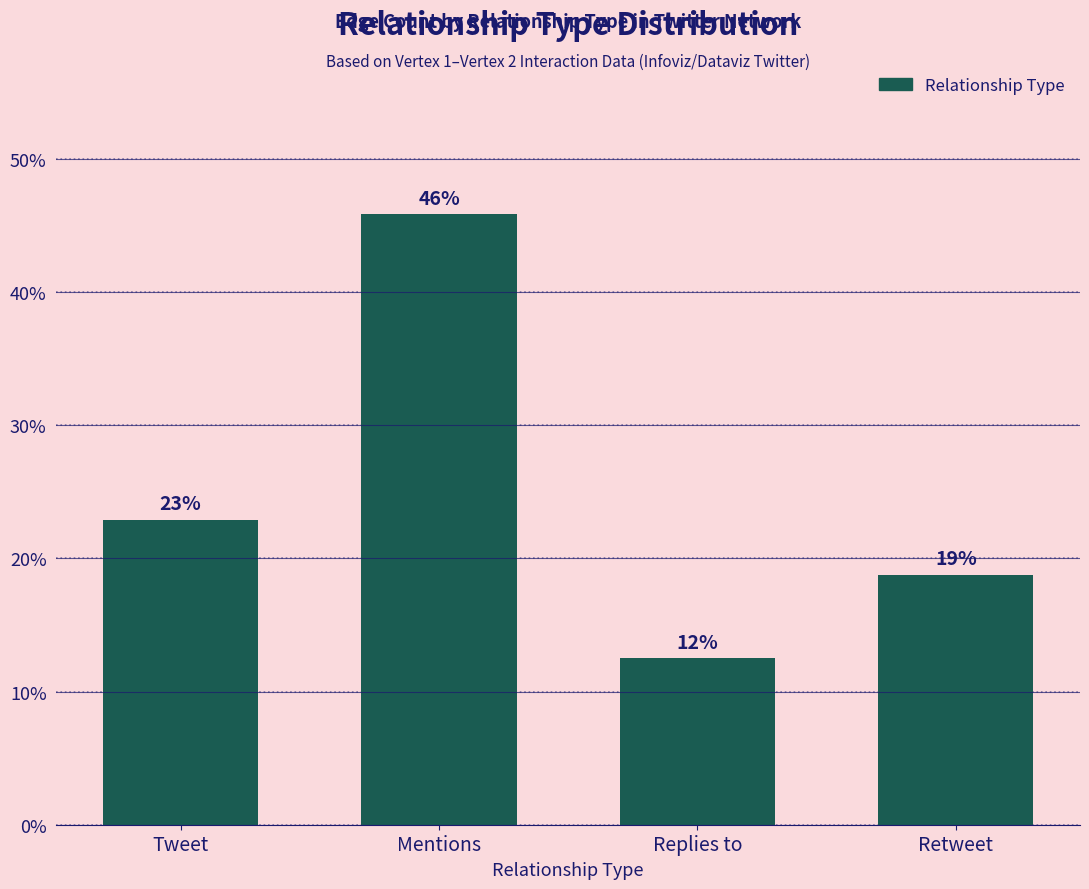

What value does the data have at Tweet?

22.9